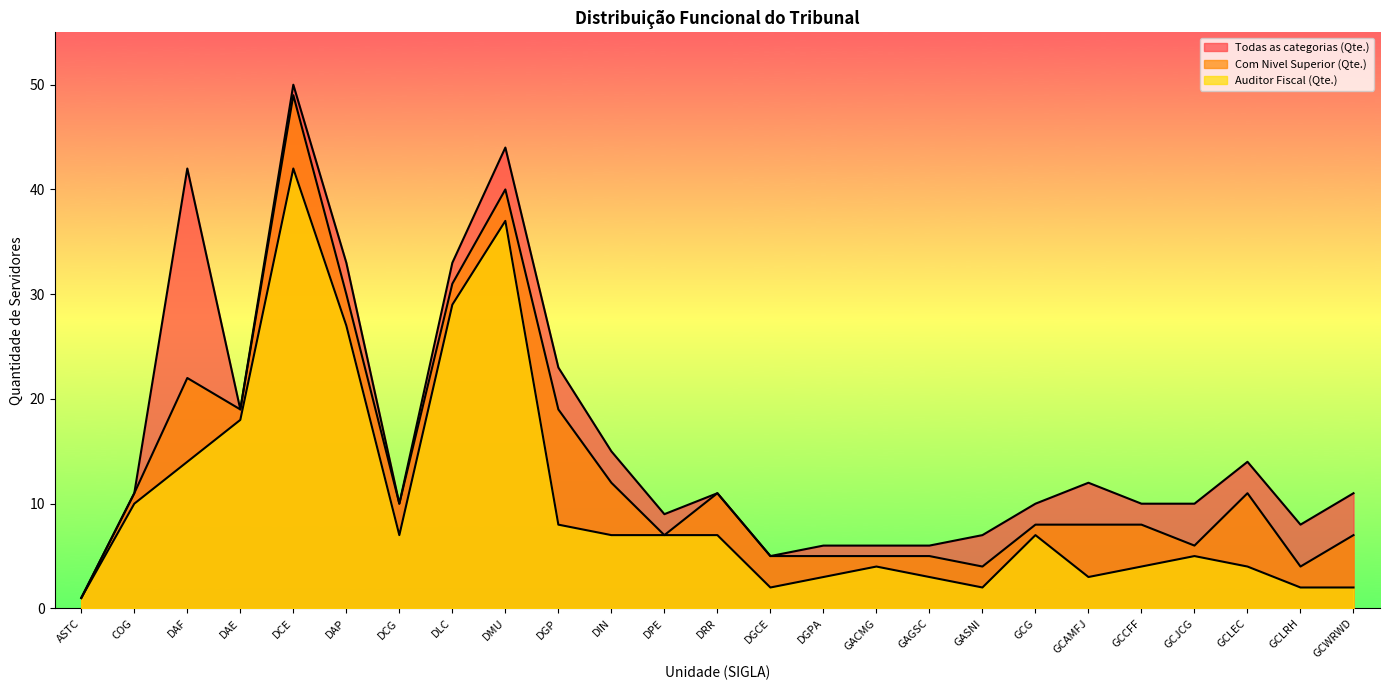

Which series has the largest range (max minus min)?

Todas as categorias (Qte.)